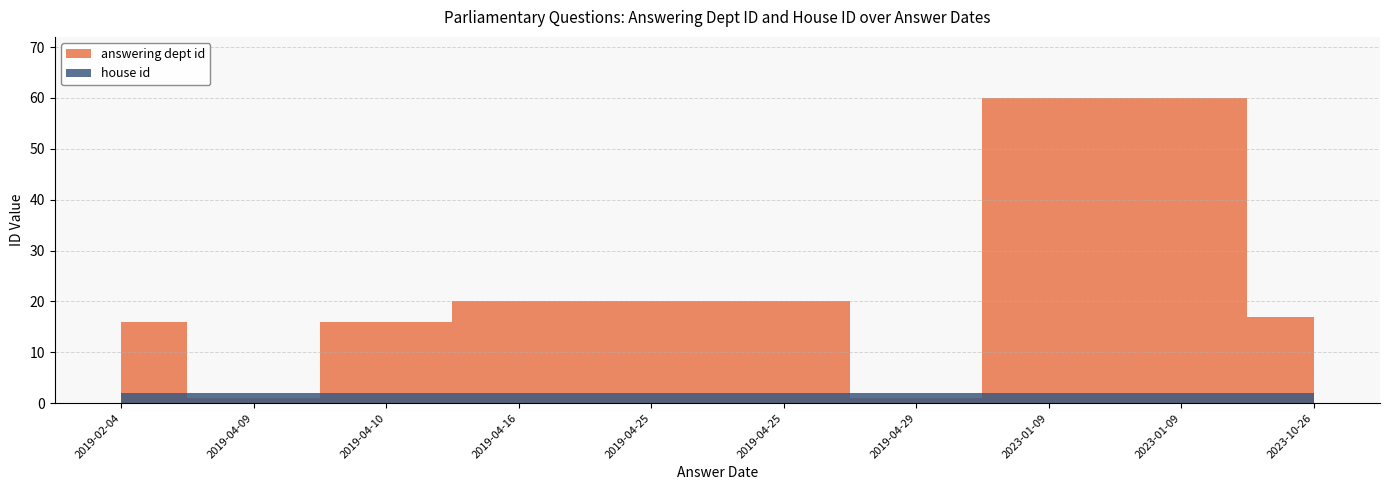

True or false: answering dept id has more than 2 points higher than both neighbors.

False